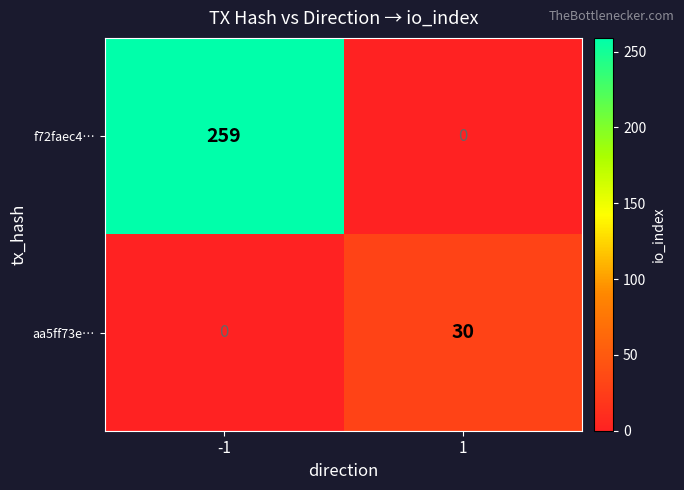

How many categories are shown in the chart?

2